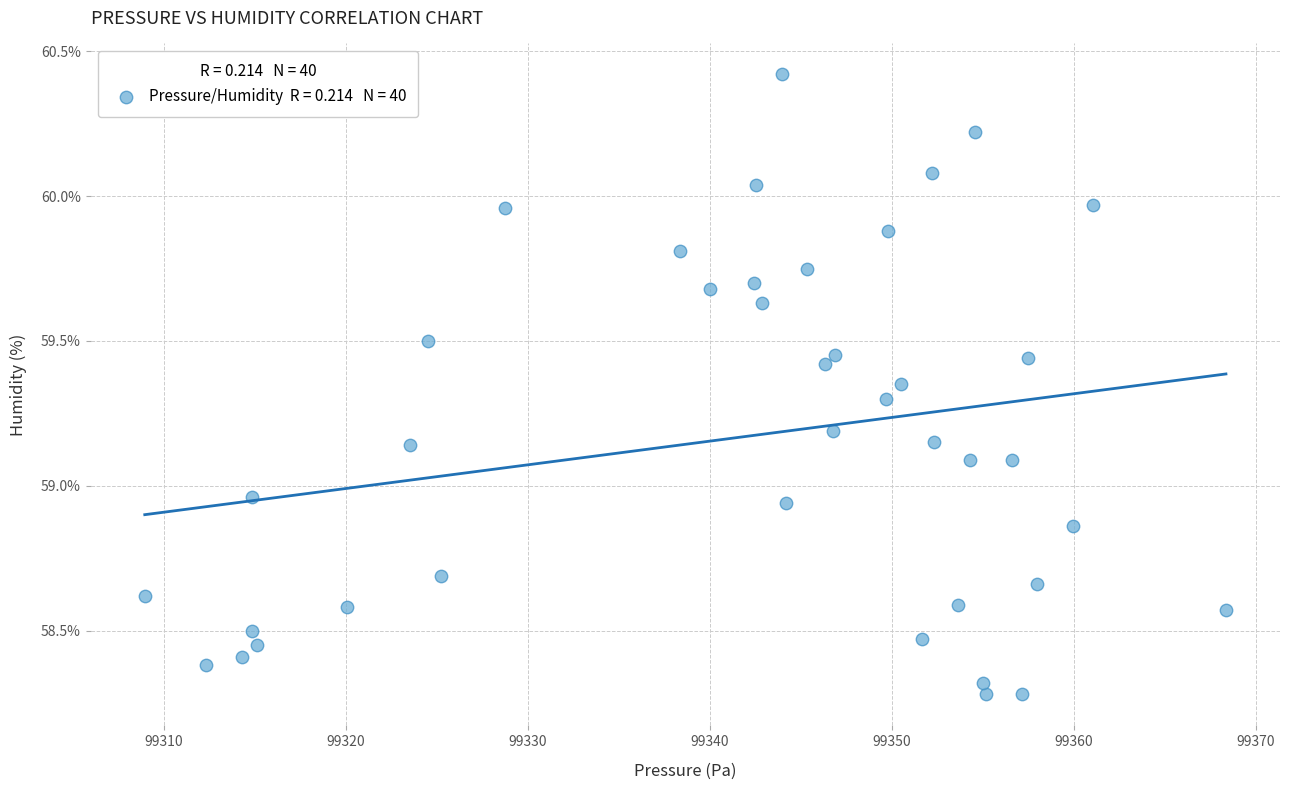

What is the range of Y values (max minus min)?

2.1